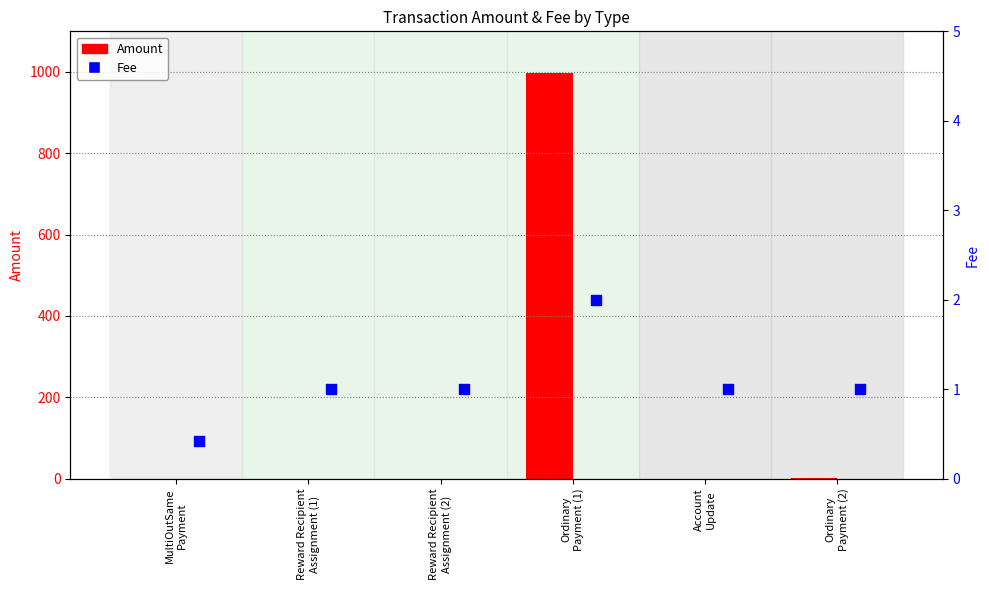

At which category is the sum across all series the highest?

Ordinary
Payment (1)